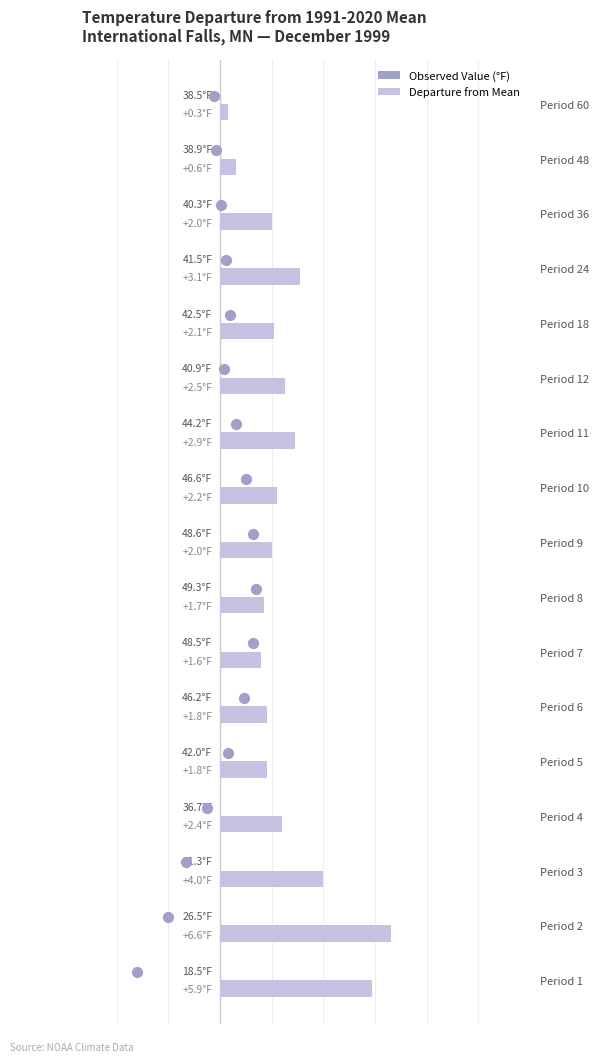

Is the value of Observed Value at 4 greater than the value of Departure from Mean at 0?

No